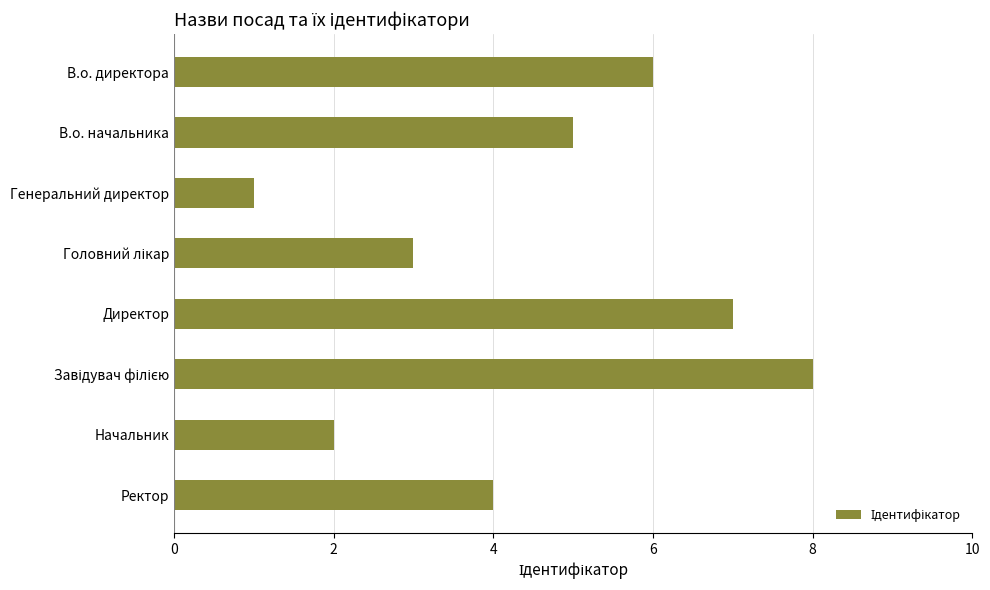

Which has a higher value, Ректор or Директор?

Директор